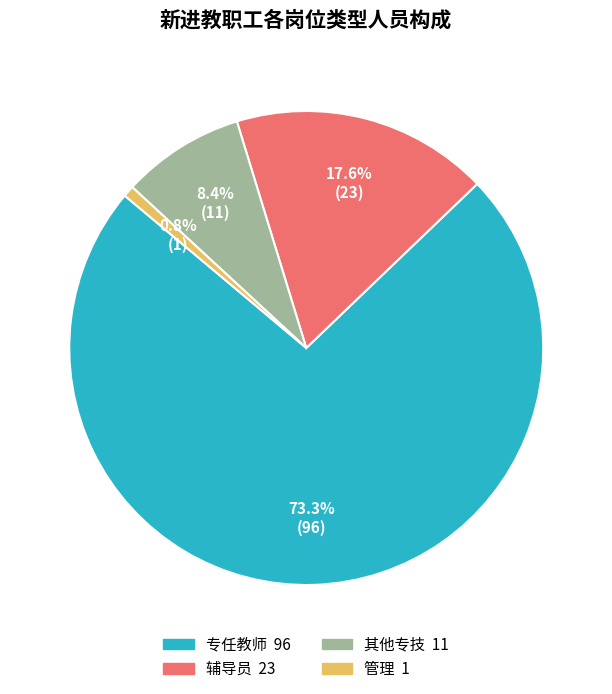

To the nearest percent, what is the combined percentage of 其他专技 and 辅导员?

26%